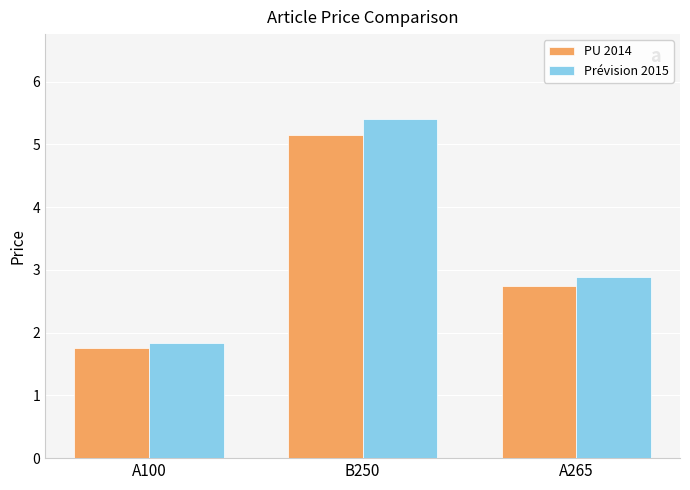

List the series in order of their overall mean, highest first.

Prévision 2015, PU 2014